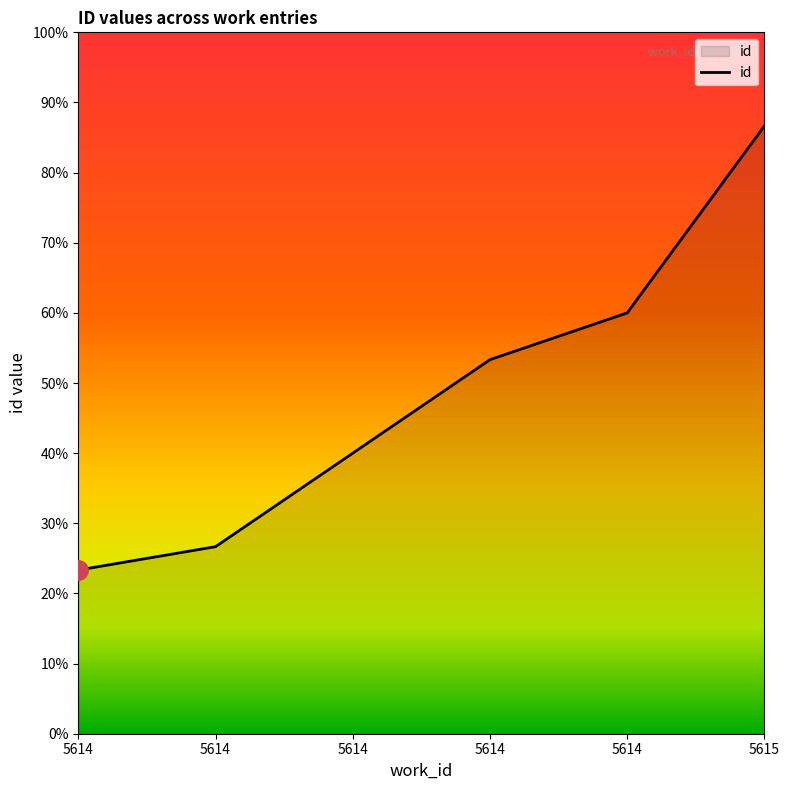

Is this an area chart (filled region under the line)?

Yes